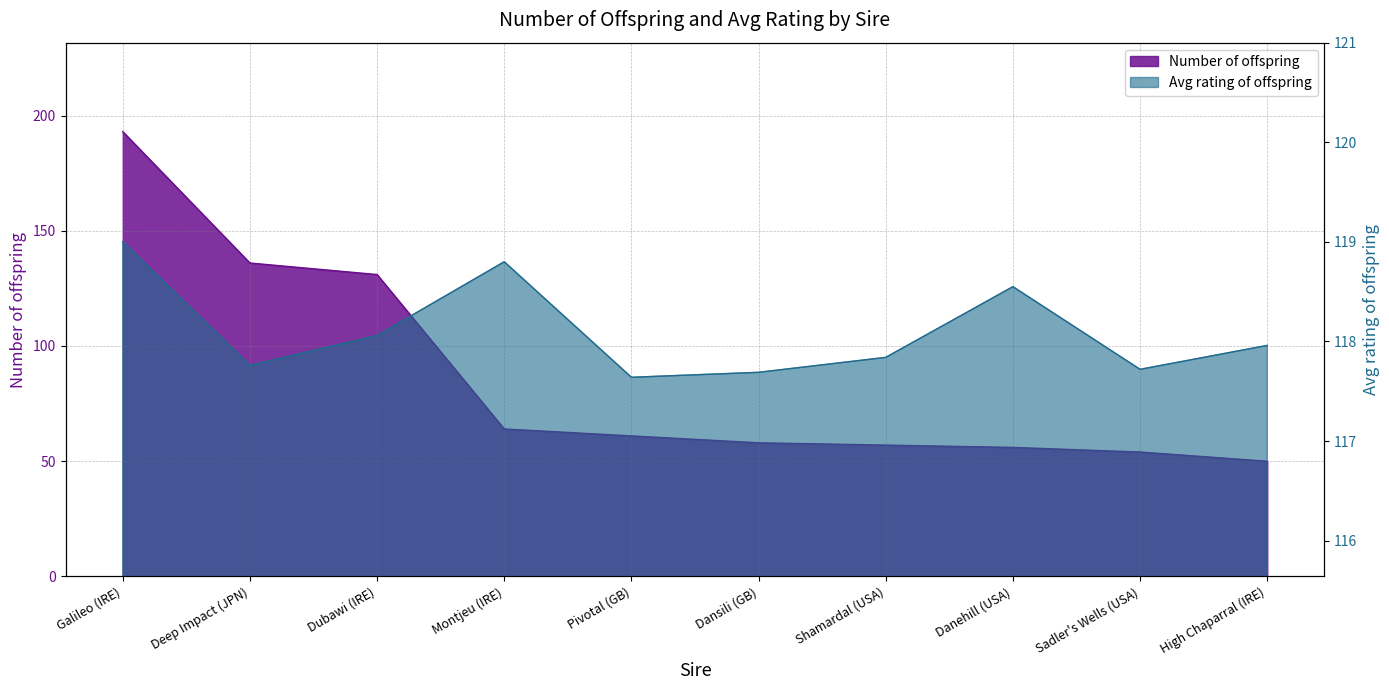

What is the difference between the highest and lowest values at Shamardal (USA)?

60.8